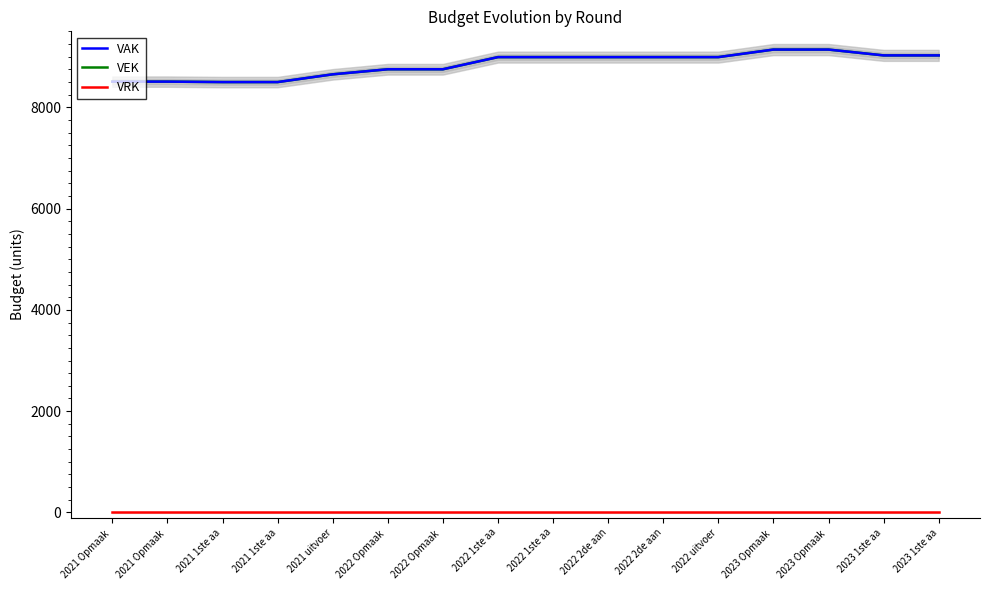

How many categories are shown in the chart?

16